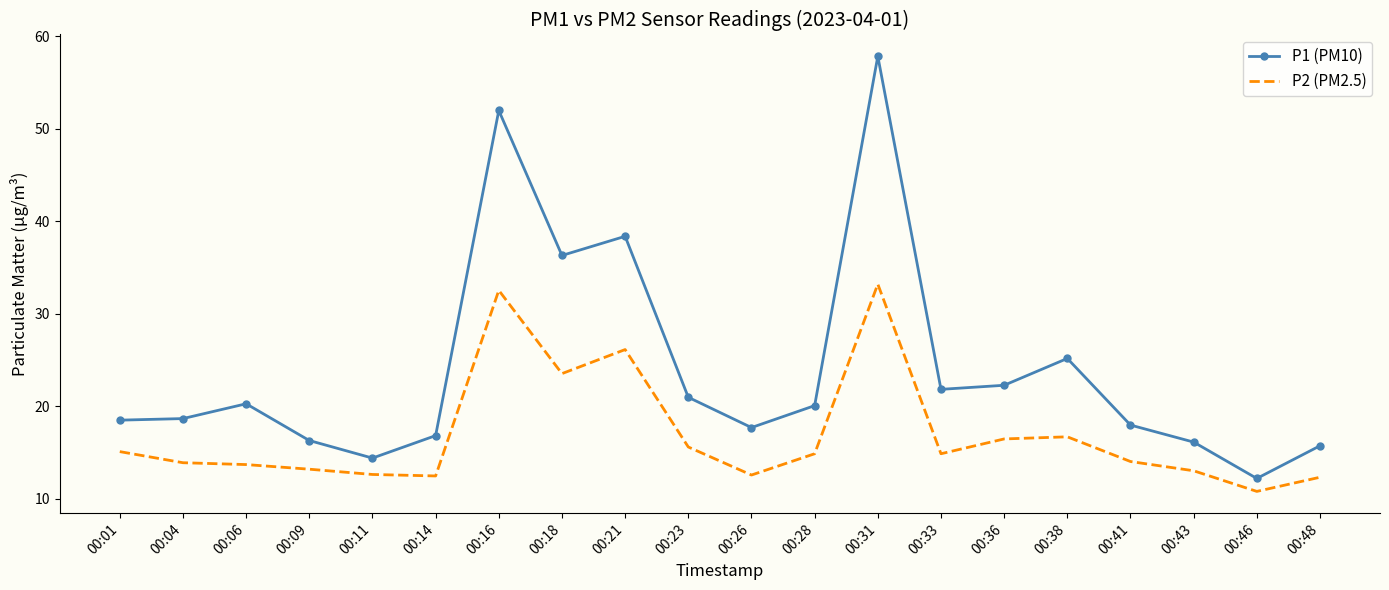

How many categories are shown in the chart?

20